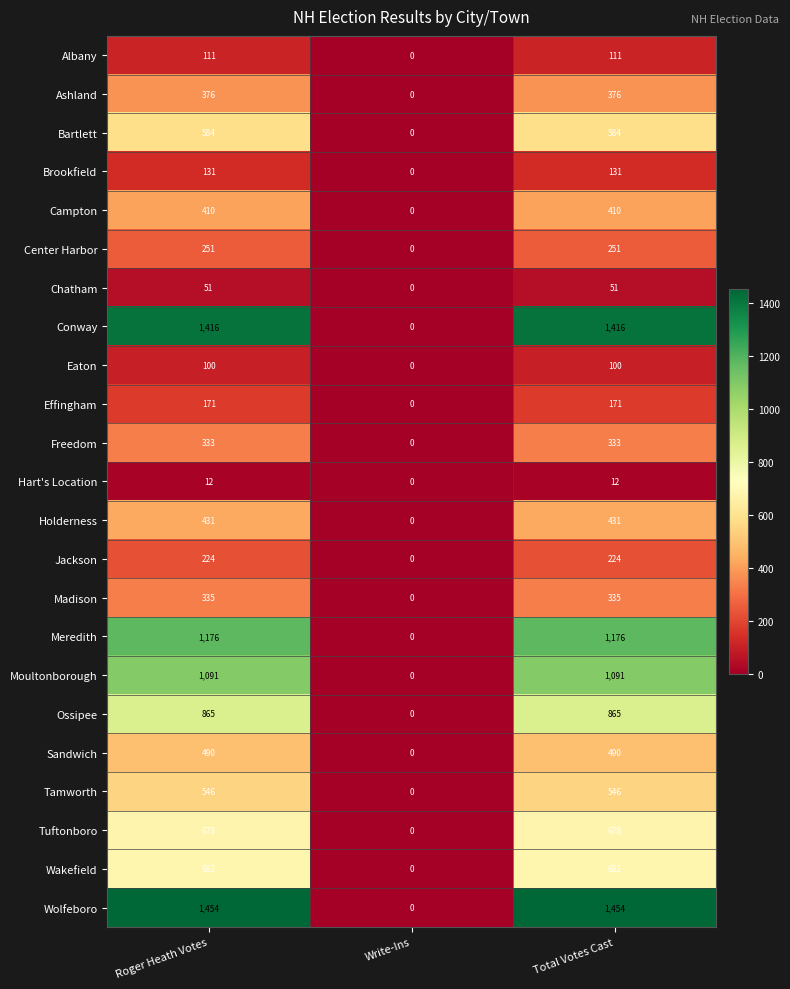

List the series in order of their peak value, lowest first.

Hart's Location, Chatham, Eaton, Albany, Brookfield, Effingham, Jackson, Center Harbor, Freedom, Madison, Ashland, Campton, Holderness, Sandwich, Tamworth, Bartlett, Tuftonboro, Wakefield, Ossipee, Moultonborough, Meredith, Conway, Wolfeboro